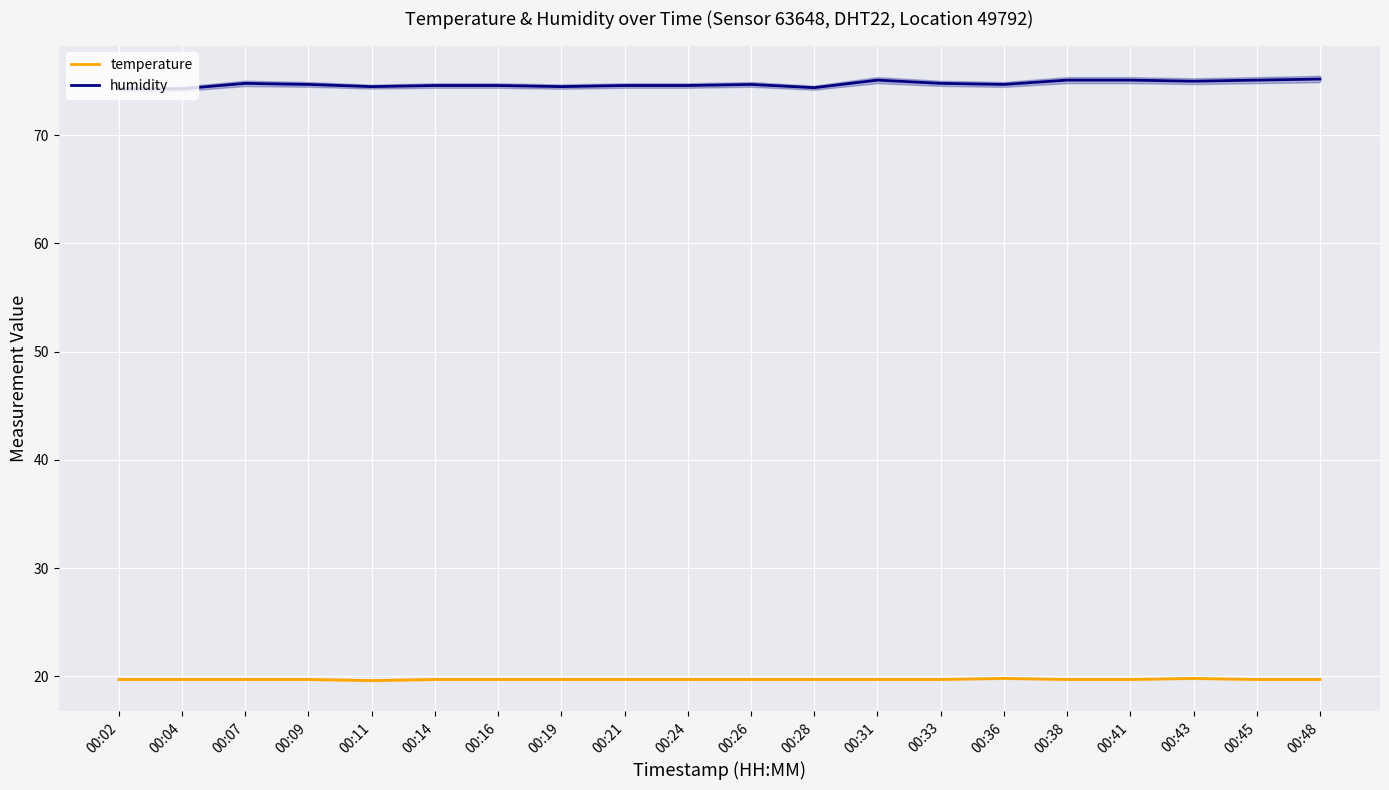

What is the value of the humidity point at the 6th from the left?

74.6